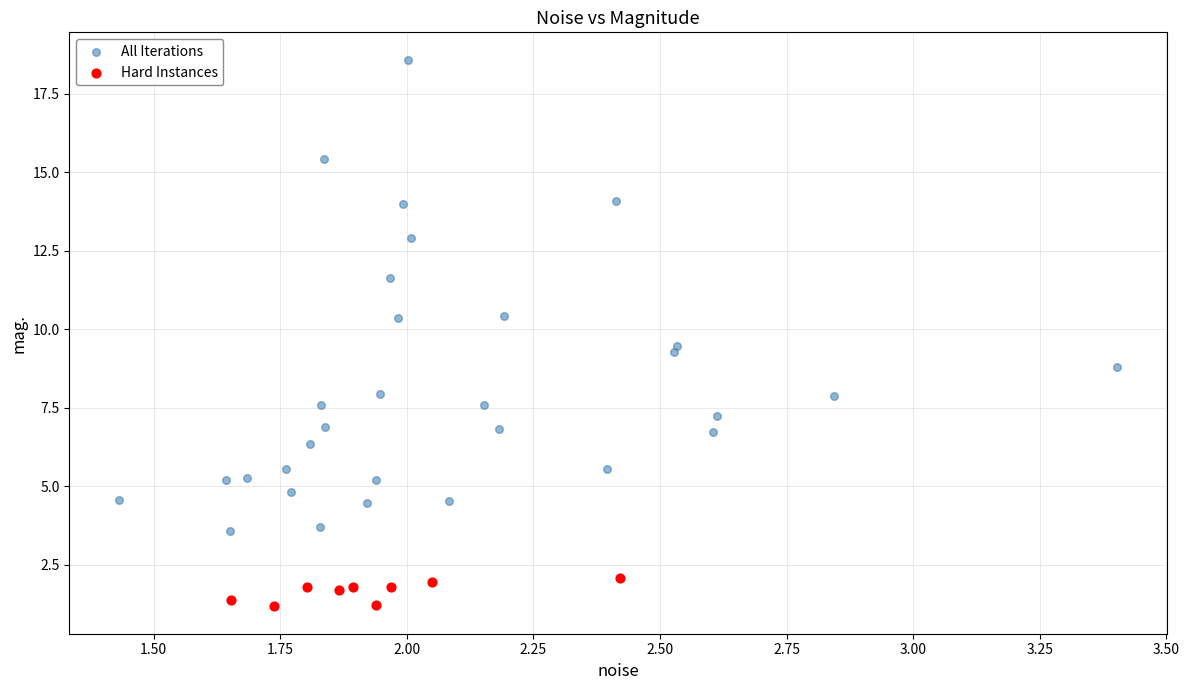

Which series has the widest spread of Y values?

All Iterations